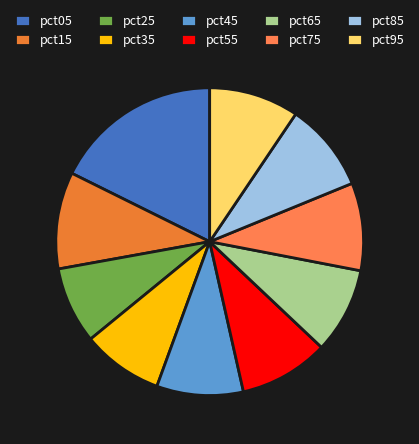

To the nearest percent, what is the combined percentage of pct75 and pct35?

18%